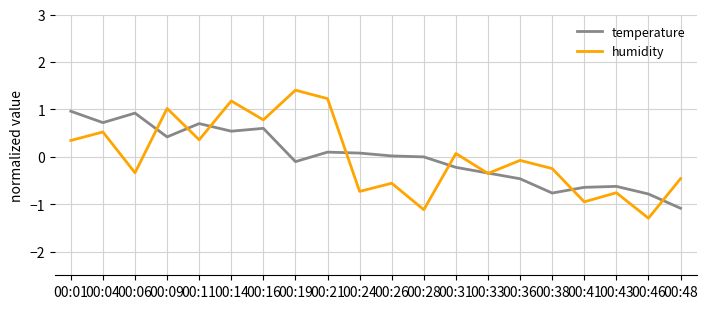

Between 00:14 and 00:16, which series saw the biggest shift?

humidity